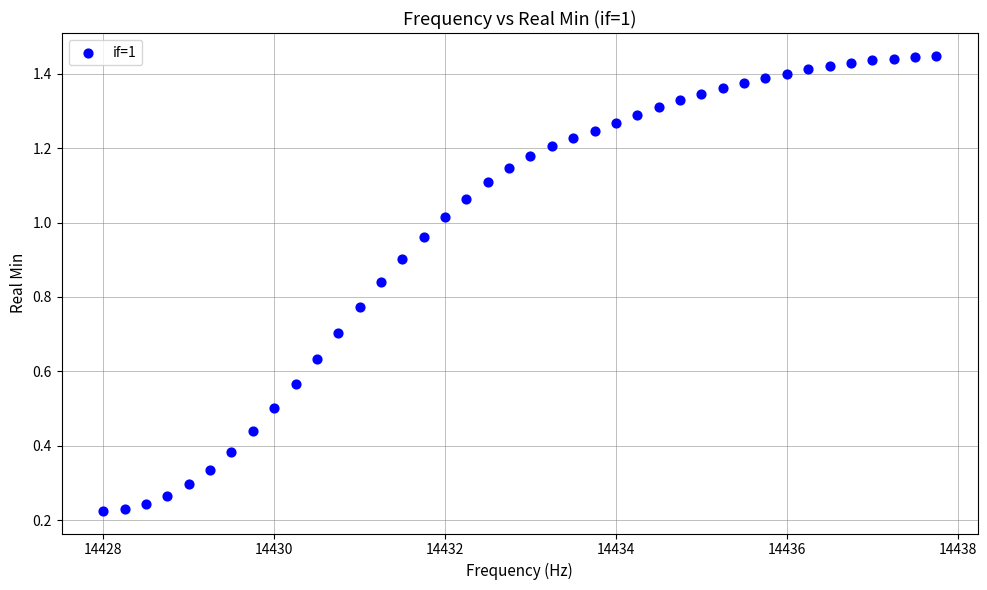

What is the range of X values (max minus min)?

9.8